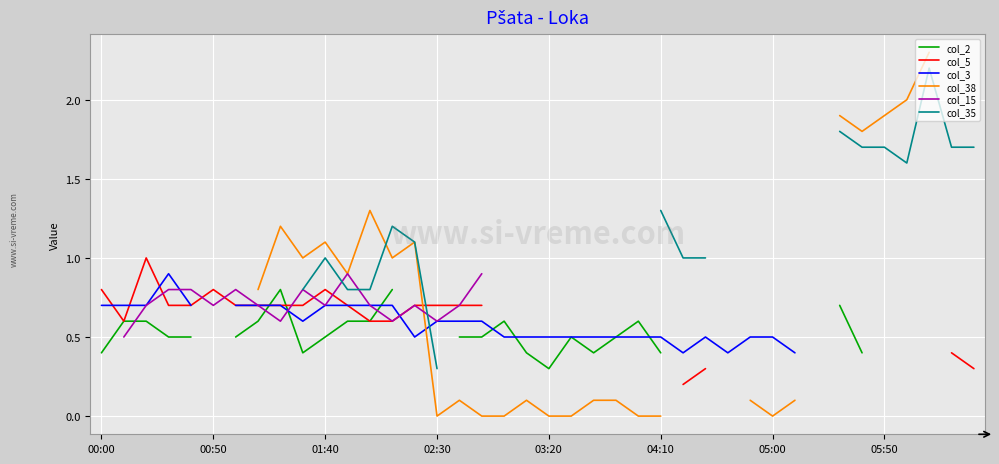

What are all the series names shown in the legend?

col_2, col_5, col_3, col_38, col_15, col_35